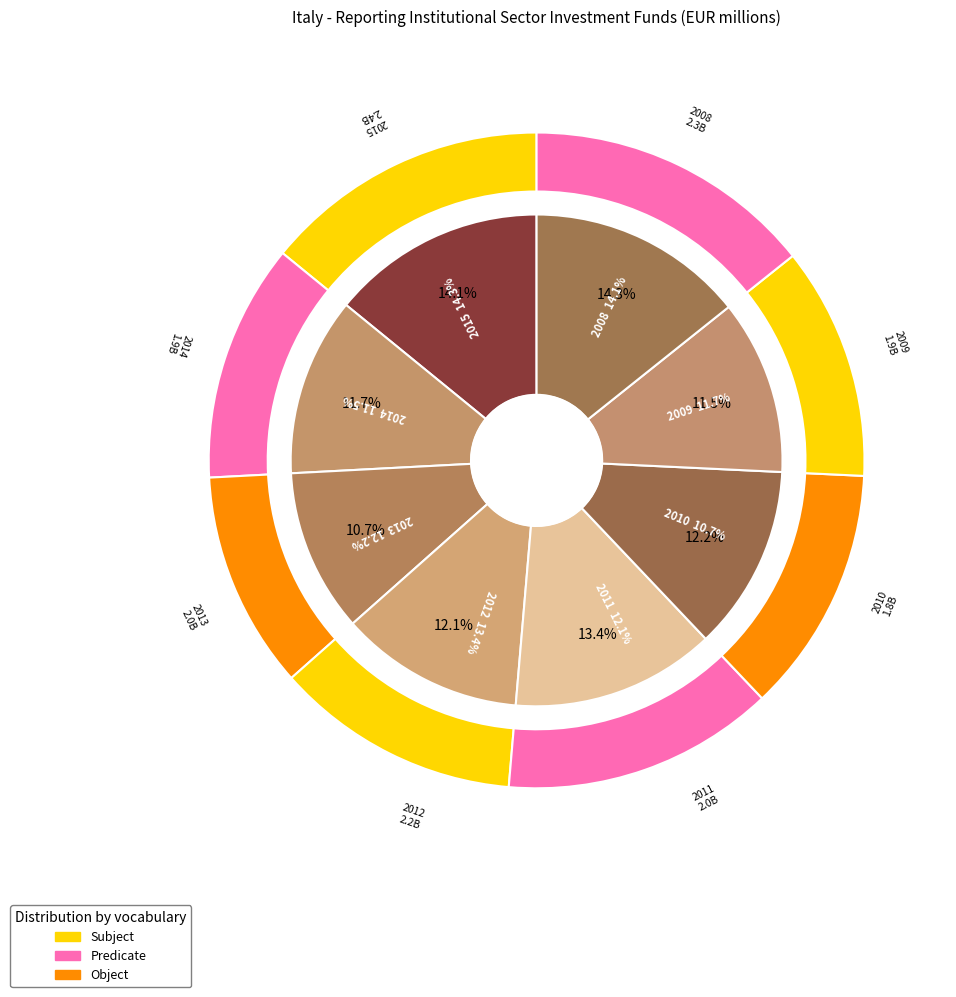

The 2012 slice represents 13% of the pie. True or false?

True